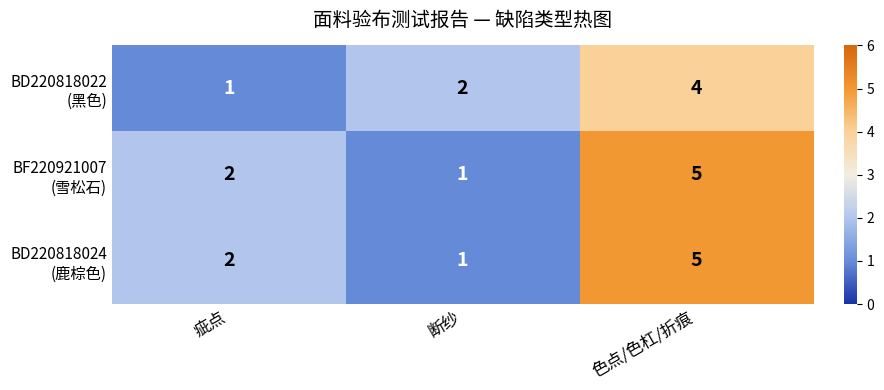

At how many categories does at least one series exceed 1?

3